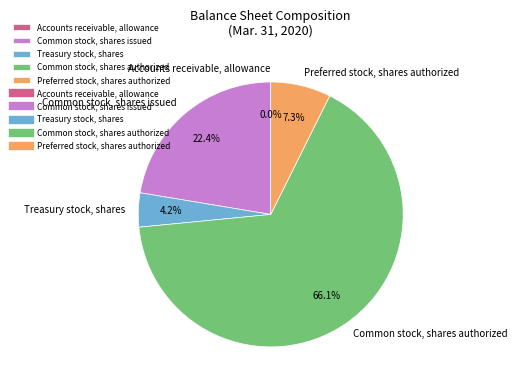

What percentage is the Treasury stock, shares slice, to the nearest percent?

4%